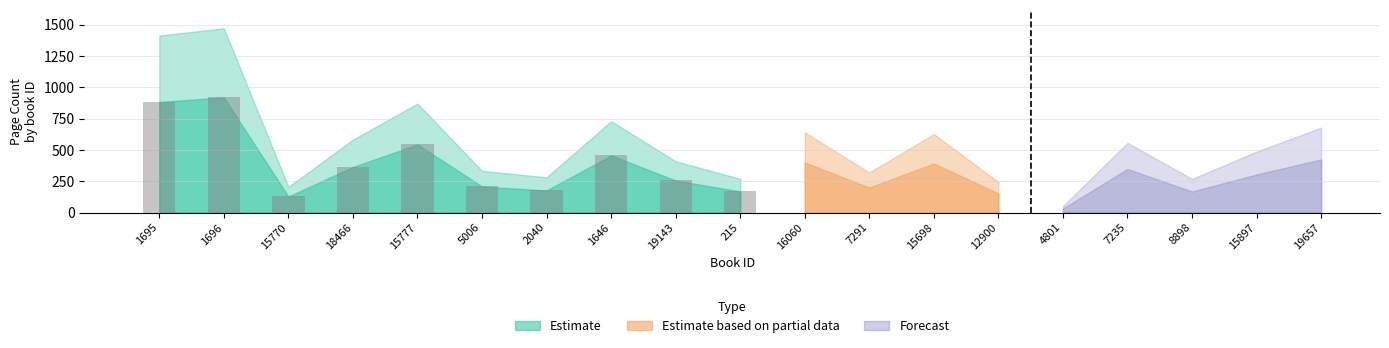

What is the difference between the second highest and second lowest values?

716